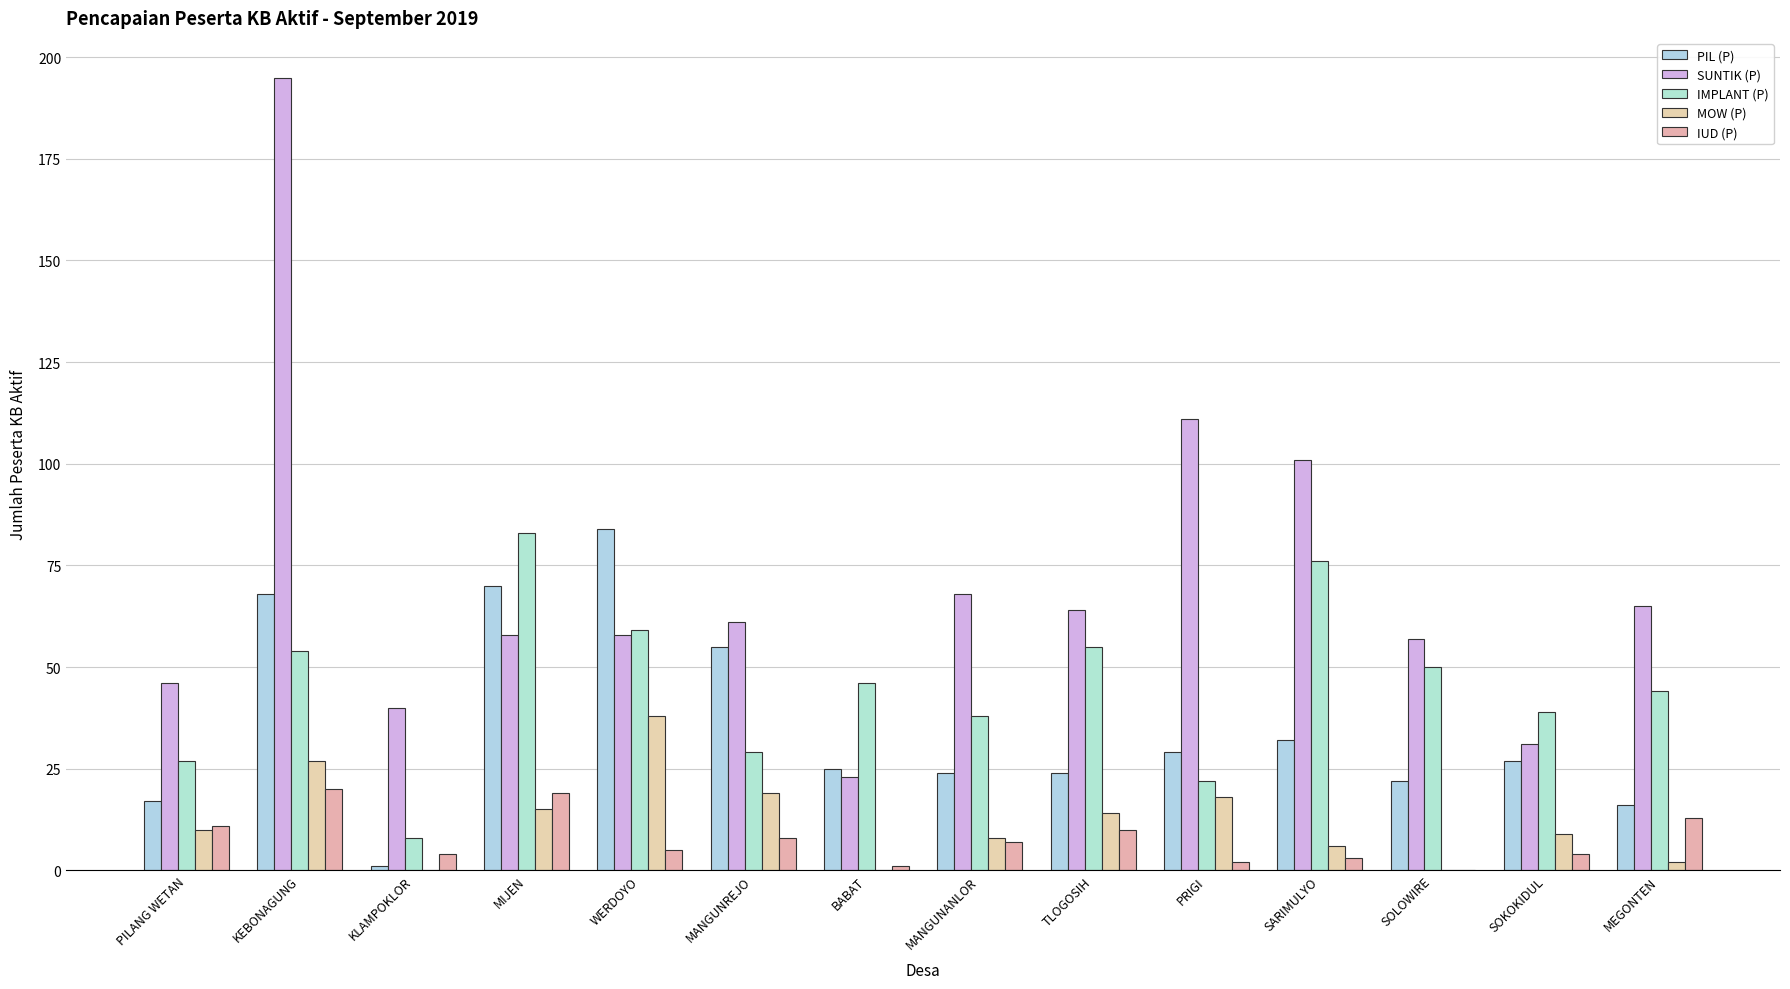

What are all the series names shown in the legend?

PIL (P), SUNTIK (P), IMPLANT (P), MOW (P), IUD (P)